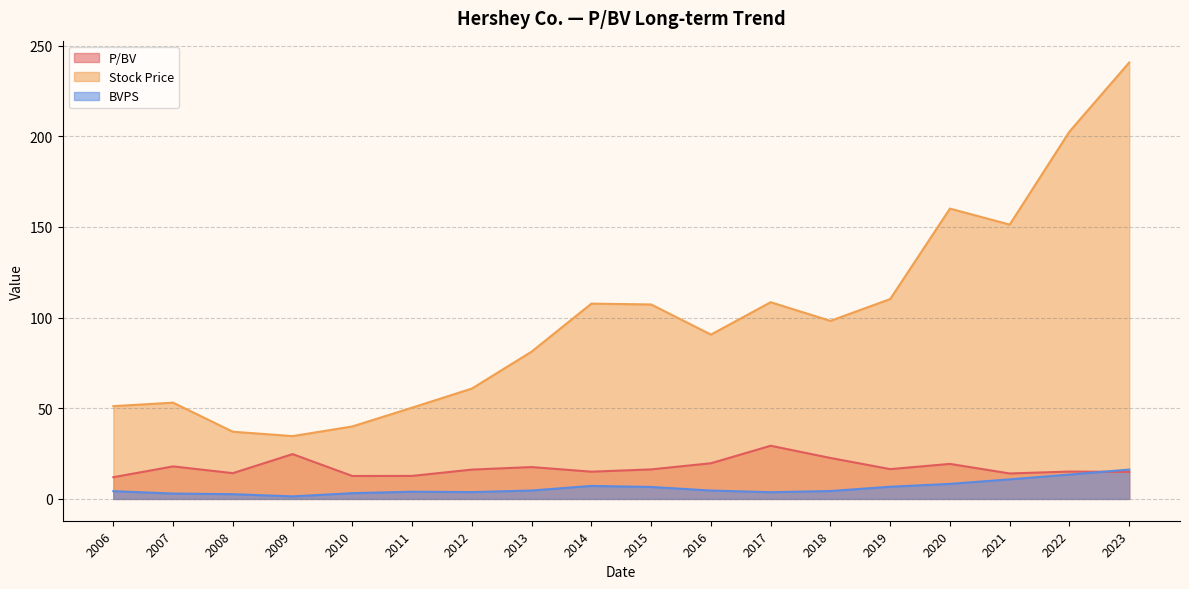

How many interior local valleys does the Stock Price series have?

4